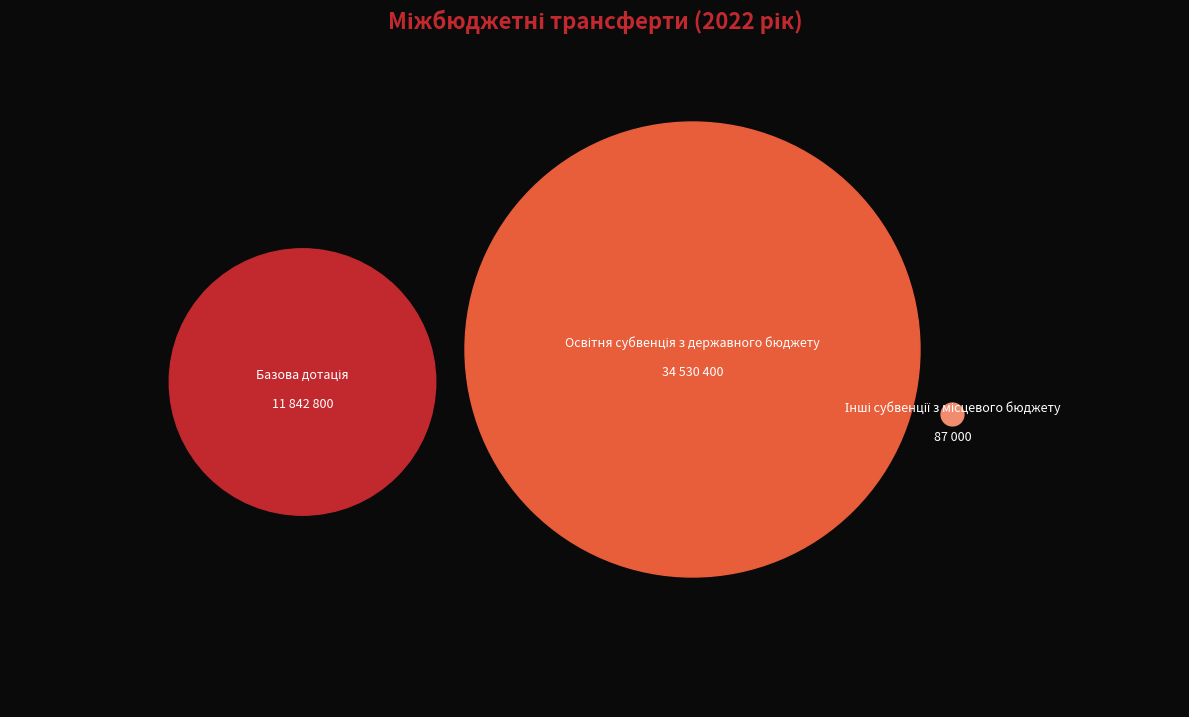

How many segments does this pie chart have?

3